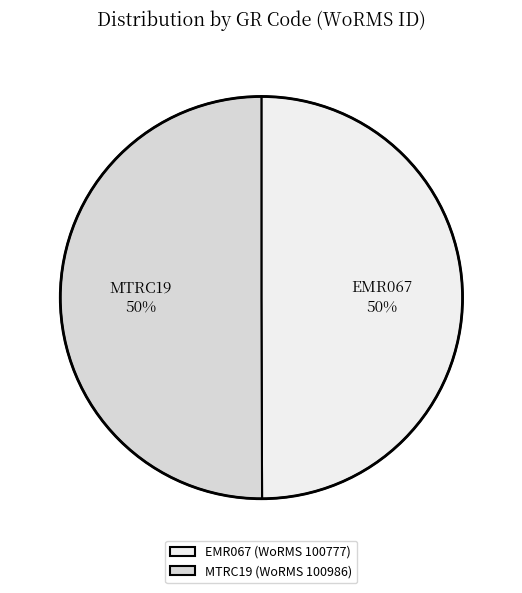

What is the ratio of the value at MTRC19 to the value at EMR067?

1.0